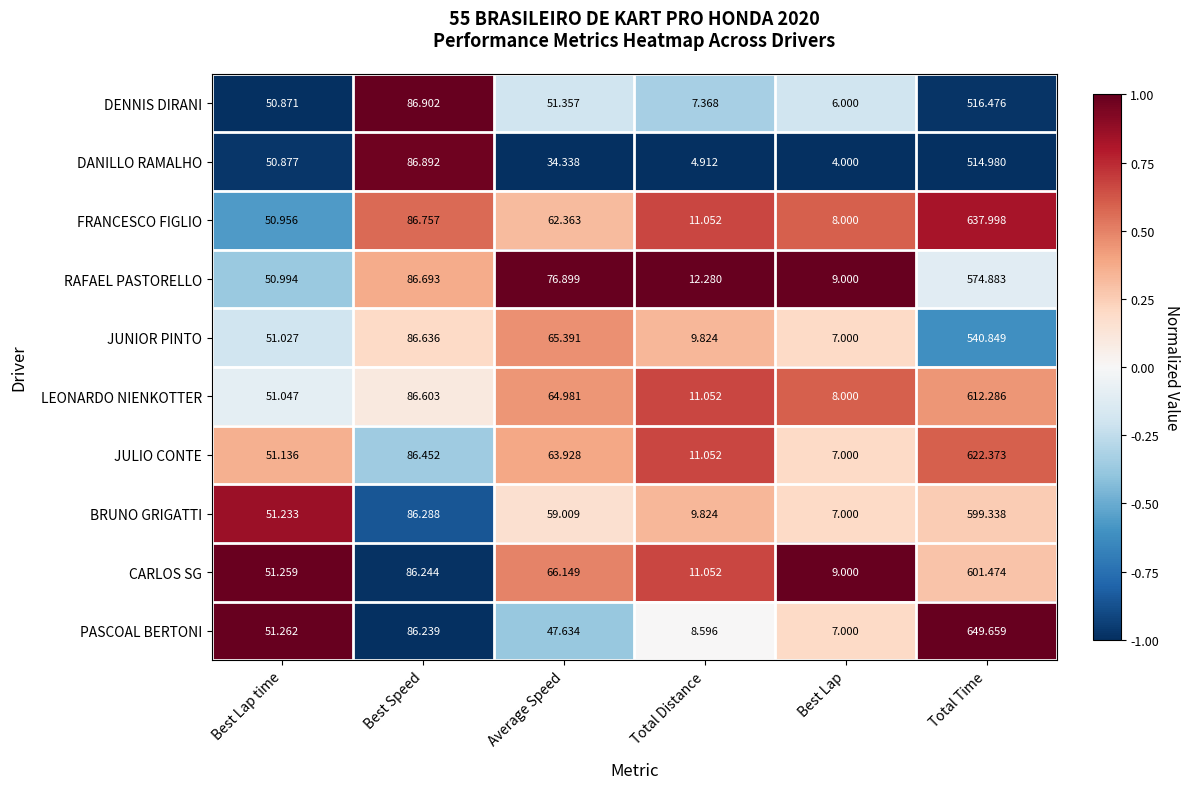

Where is JULIO CONTE nearest to the value 314?

Best Speed